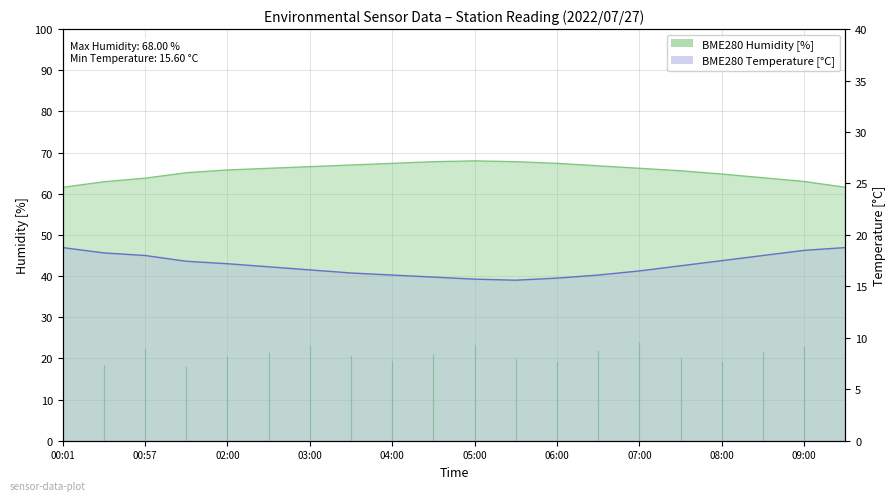

Which series has the largest range (max minus min)?

BME280_humidity